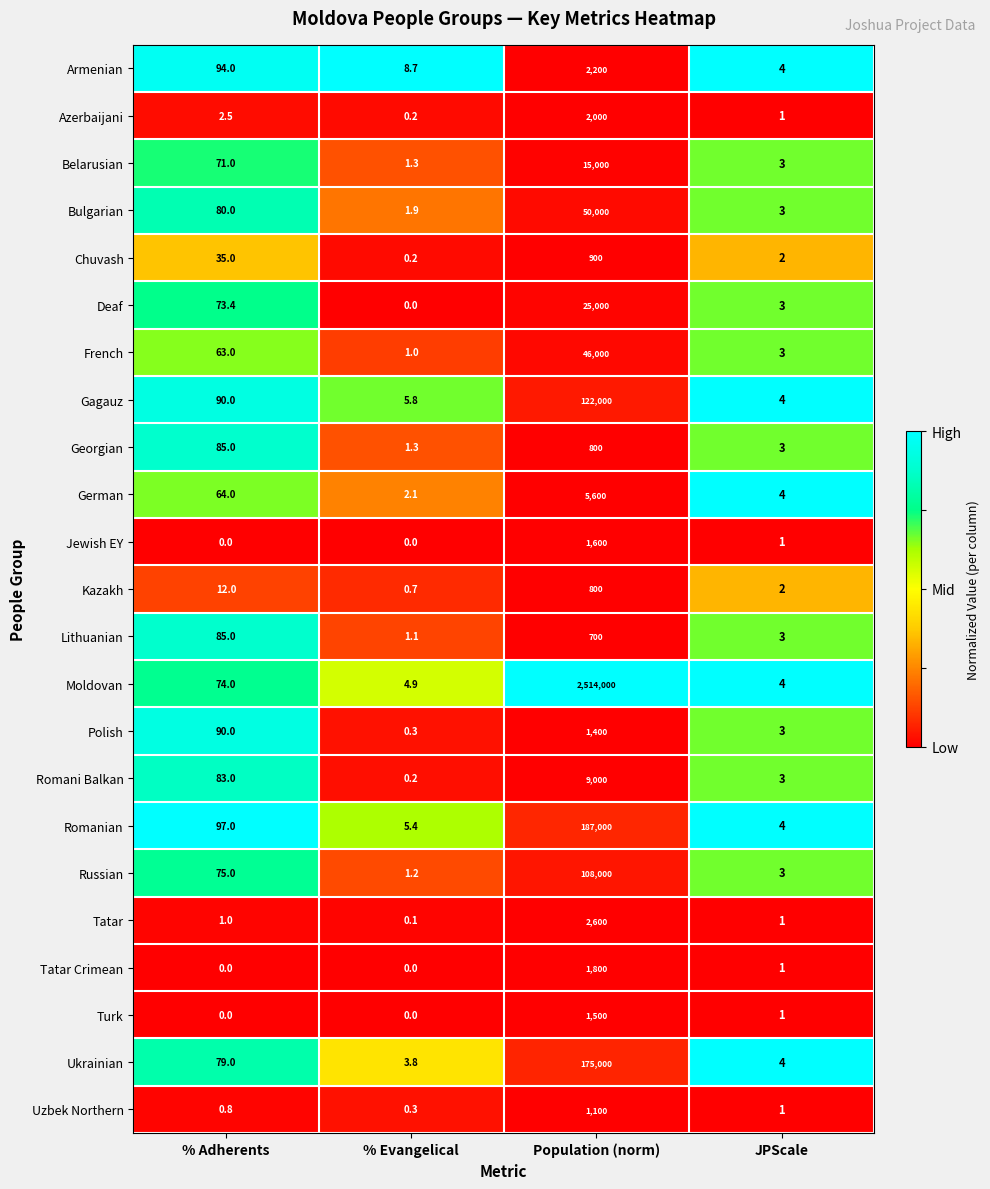

What is the maximum value shown in the chart?

2514000.0